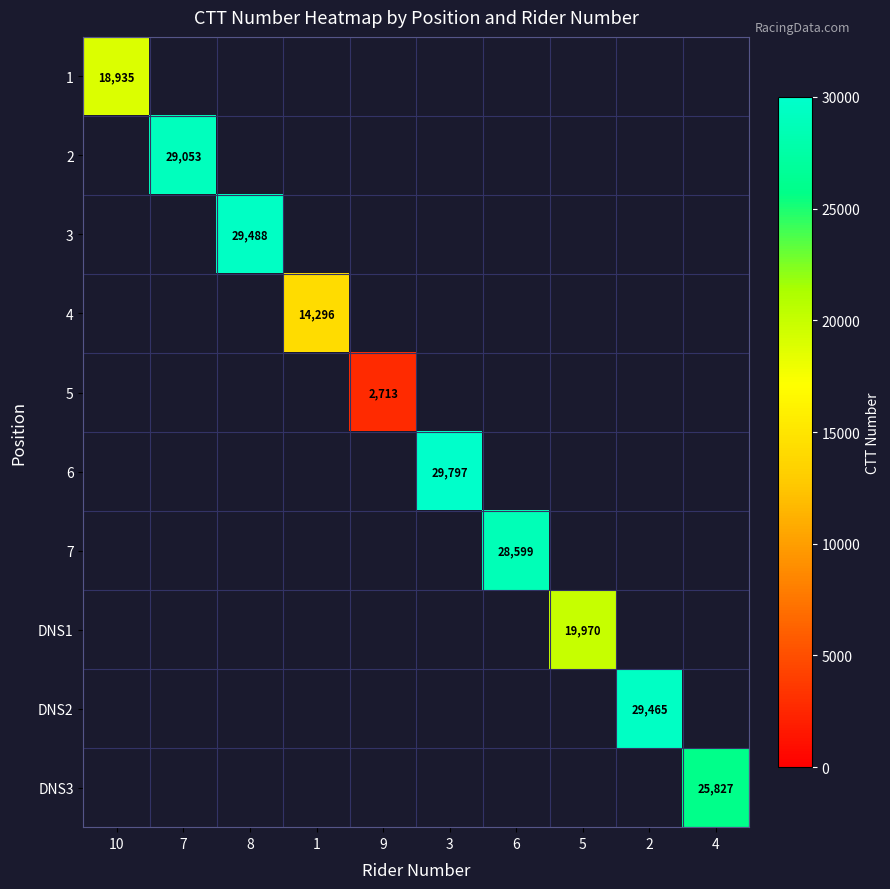

How many data points does each series have?

10